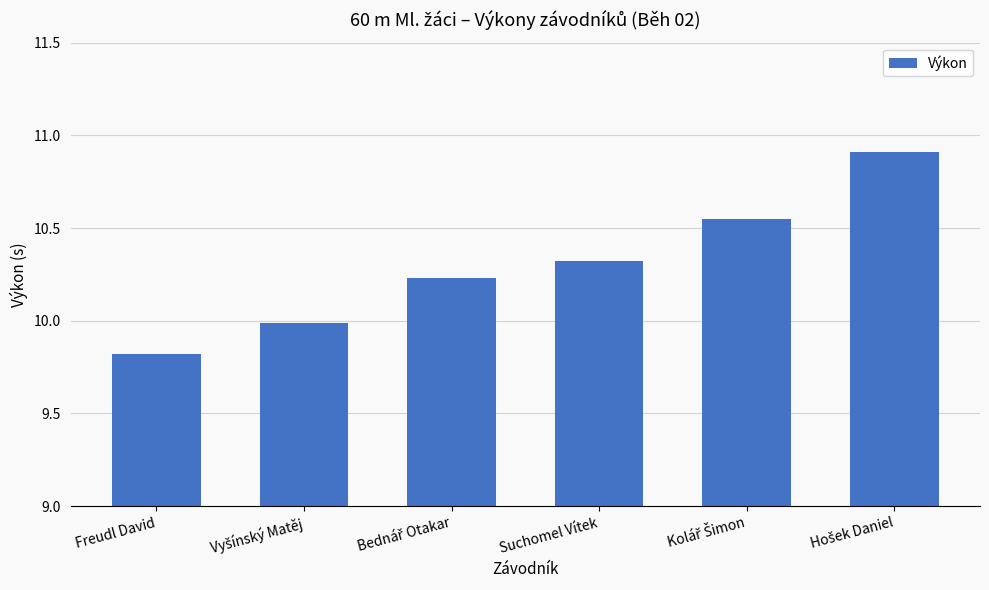

What is the greatest value displayed?

10.9